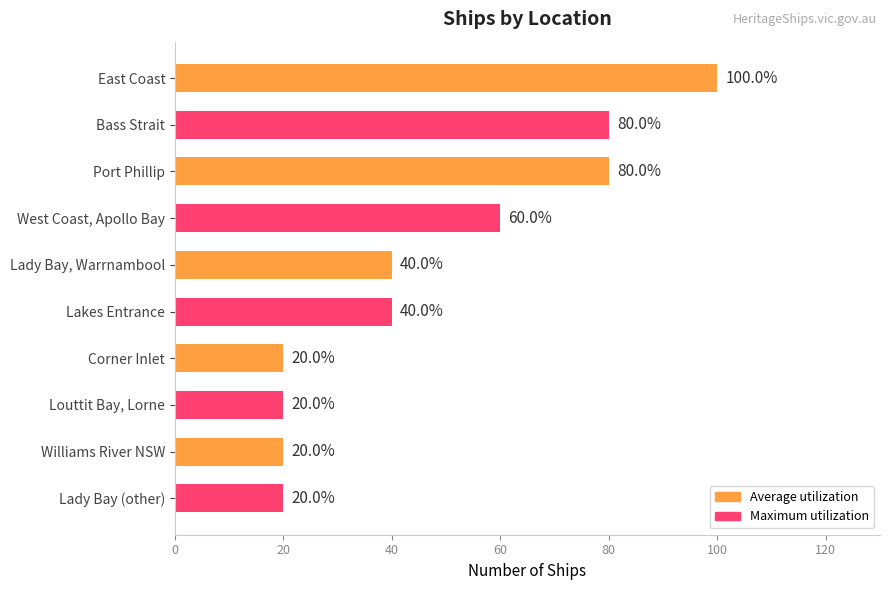

What is the difference between the maximum and minimum values?

80